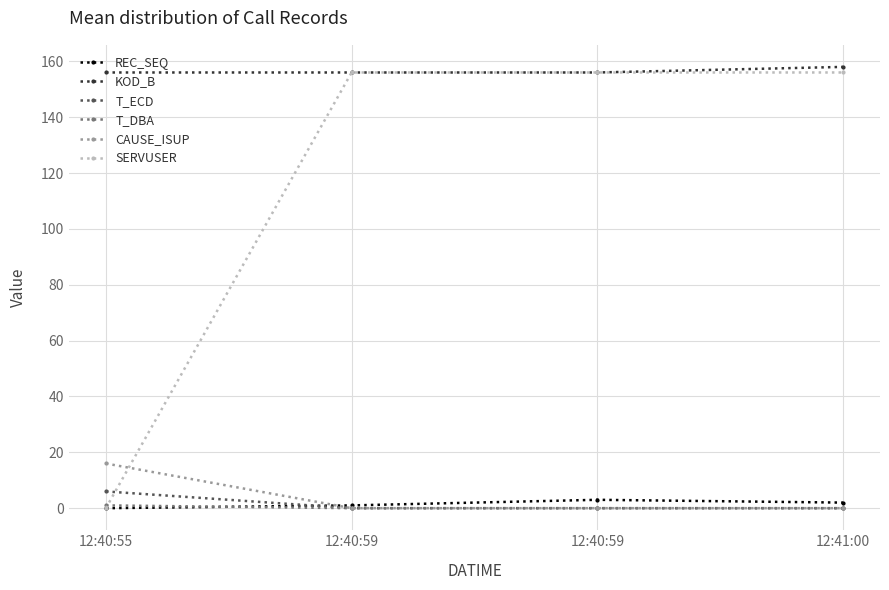

What is the average value of the REC_SEQ series?

2